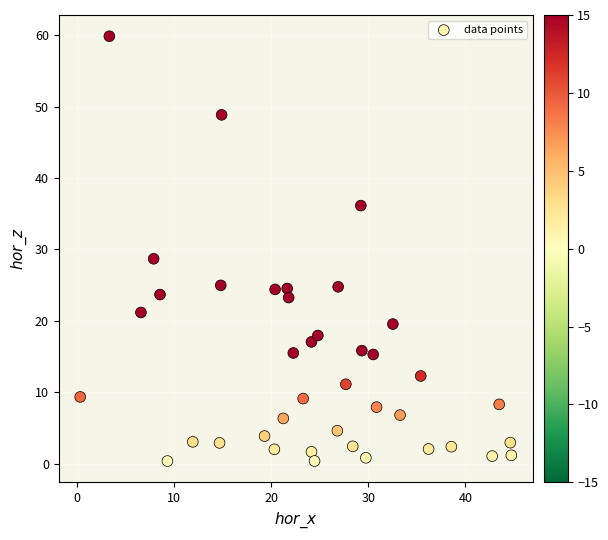

What Y value in the scatter plot is closest to 30?

28.7